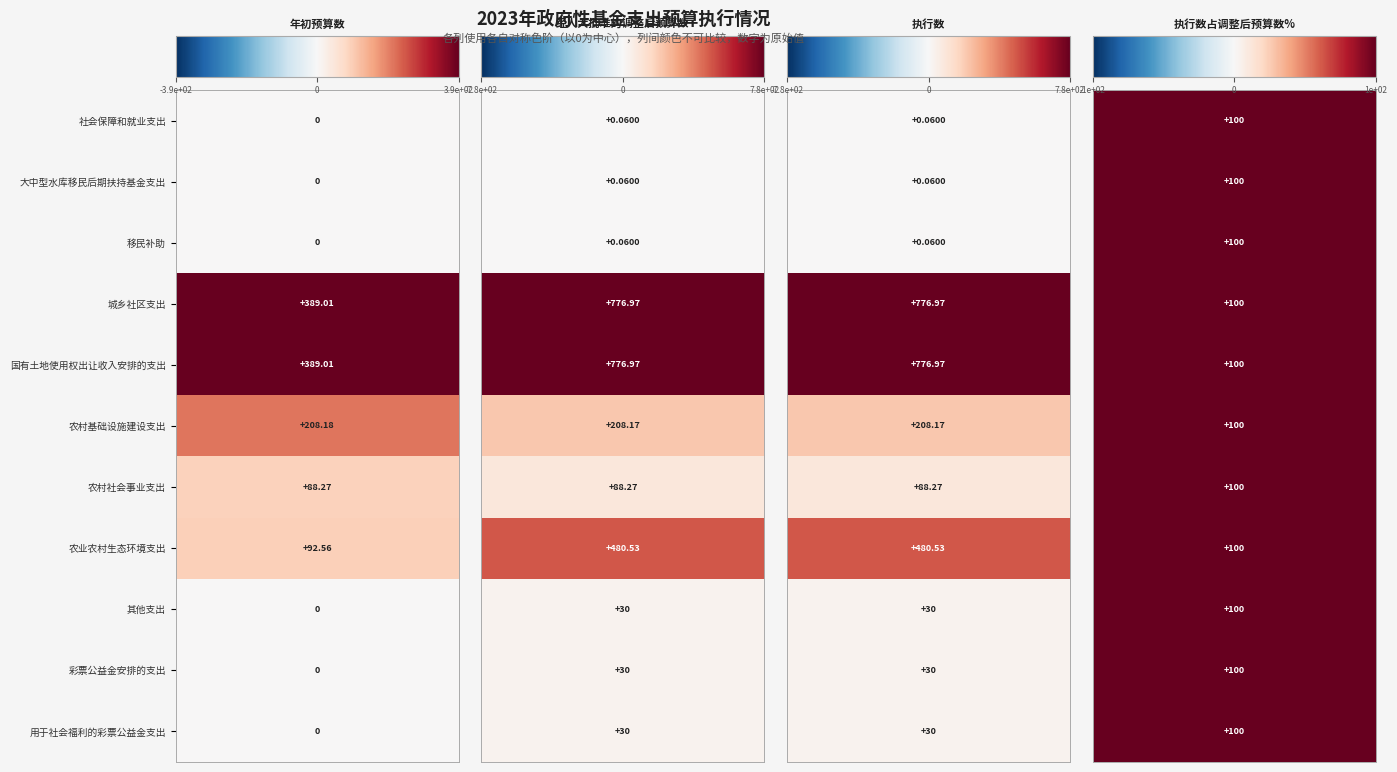

List the labels in order of 年初预算数 value, smallest first.

0, 1, 2, 8, 9, 10, 6, 7, 5, 3, 4